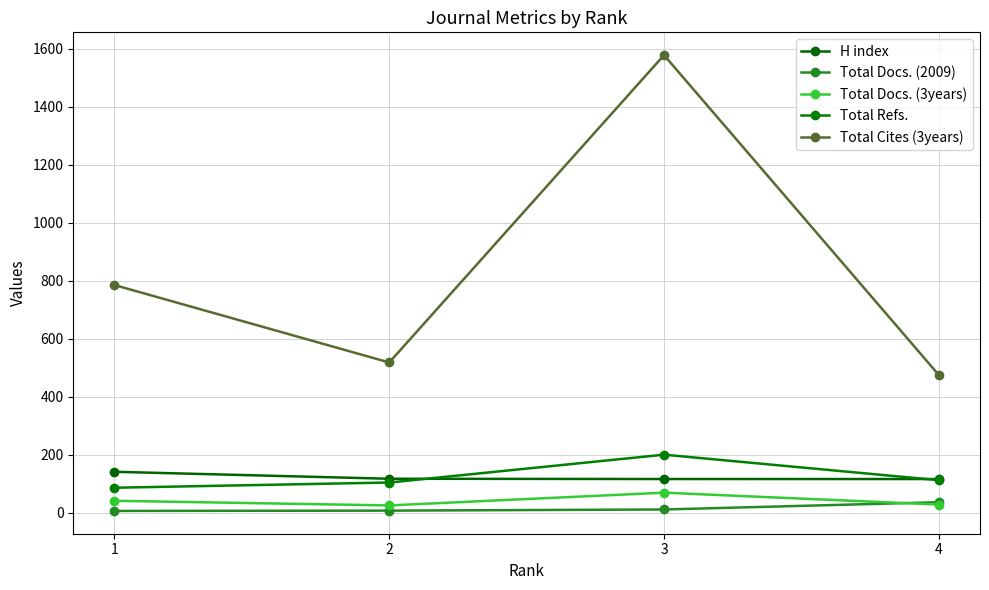

How many series are shown in this chart?

5